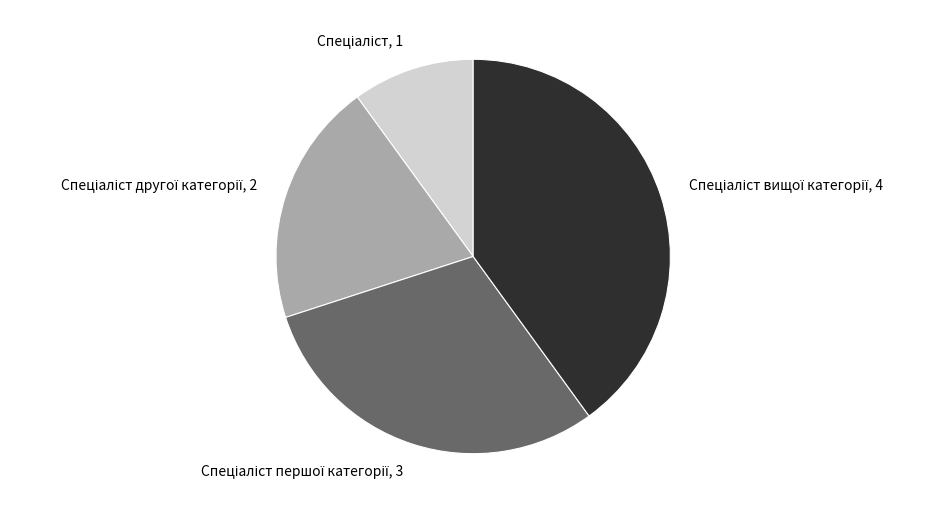

Does any single category account for the majority?

No